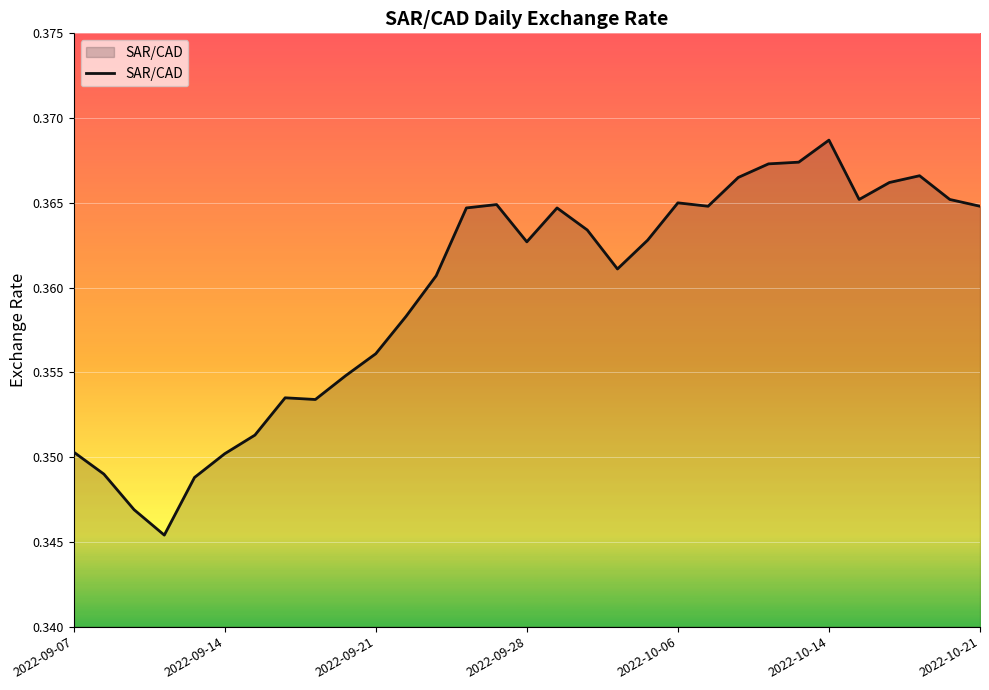

Count the number of categories in the chart.

31